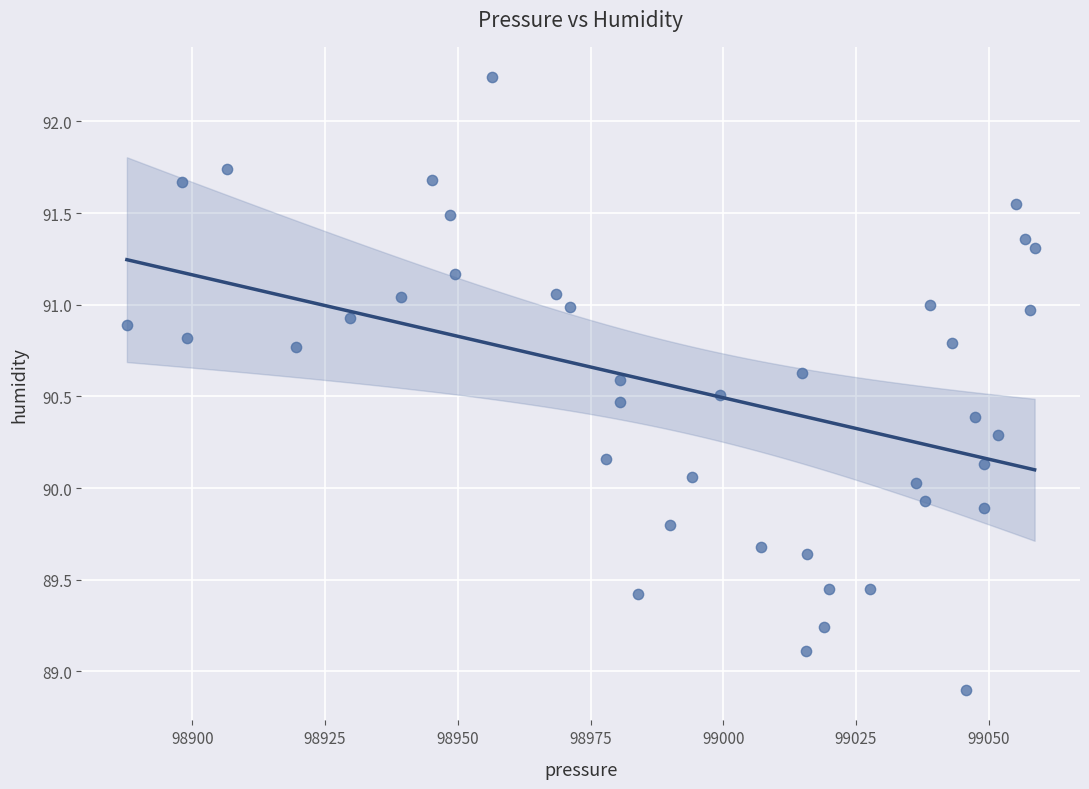

What is the range of X values (max minus min)?

170.9